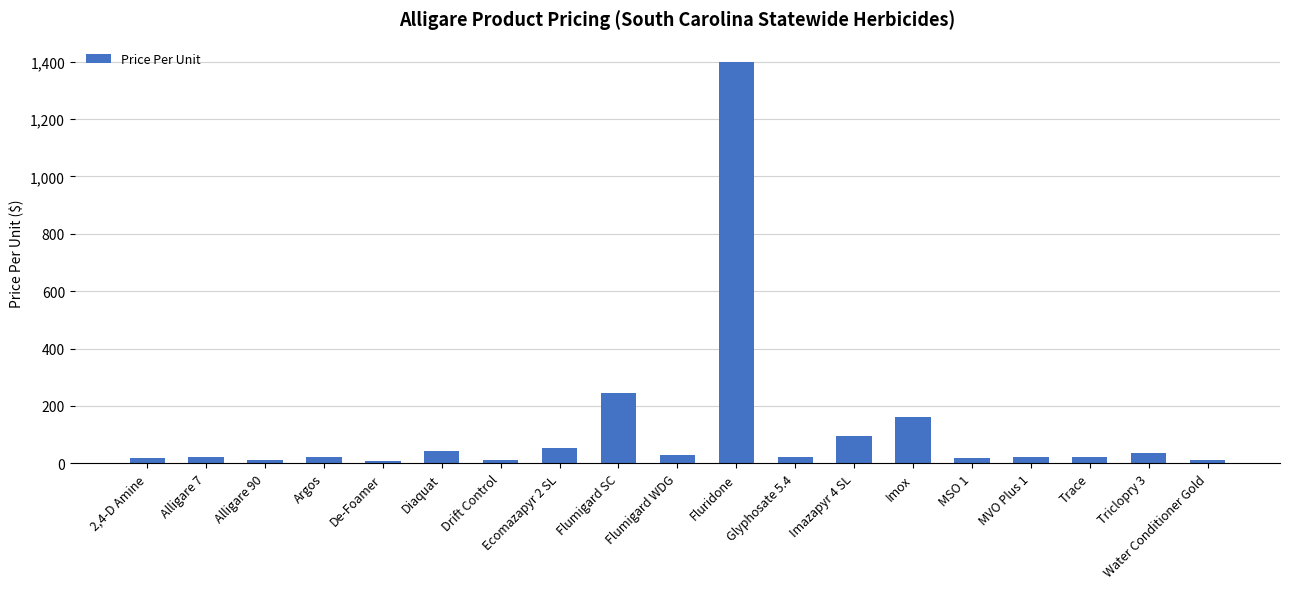

Is it true that the value at Flumigard SC is 246.8?

True